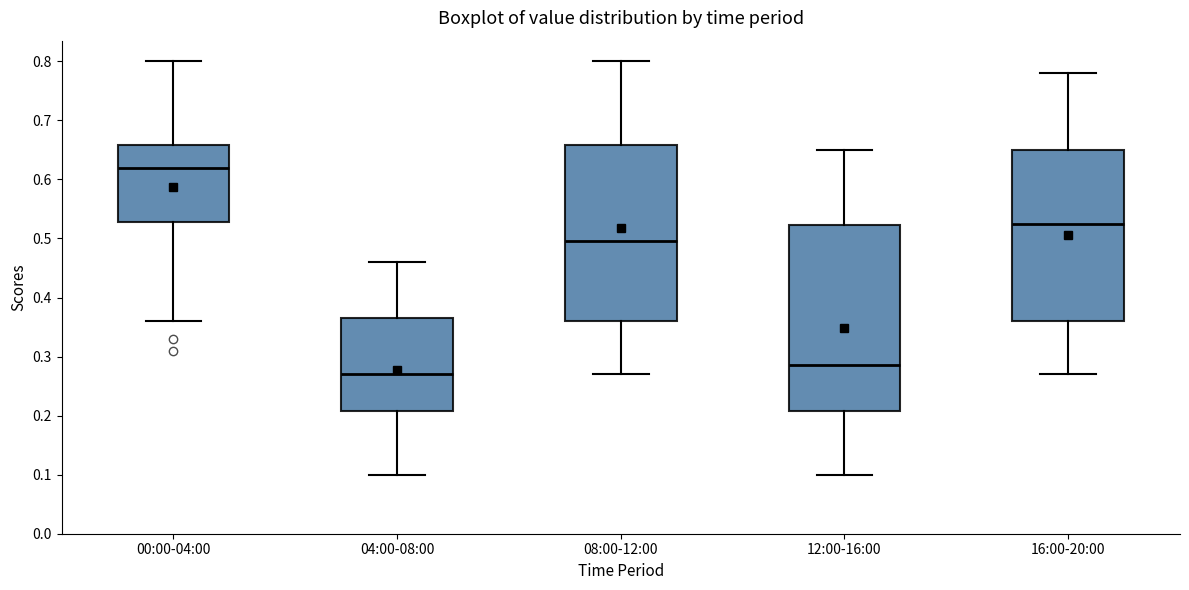

Where is the lower edge of the box for 16:00-20:00 on the y-axis? The values are not printed on the chart, so give them approximately, as read against the axis.

0.36